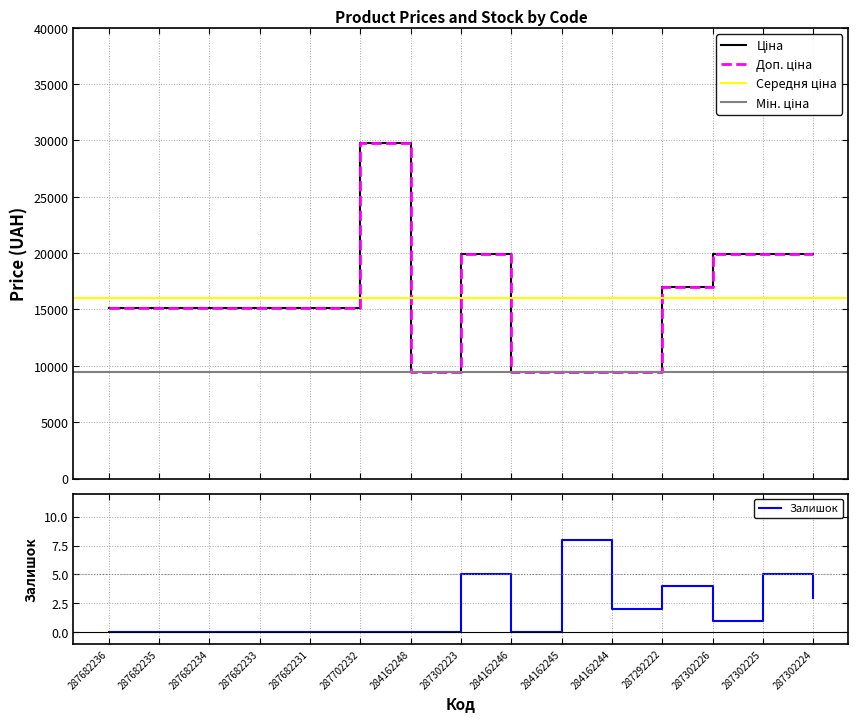

Where is Залишок nearest to the value 4?

287292222